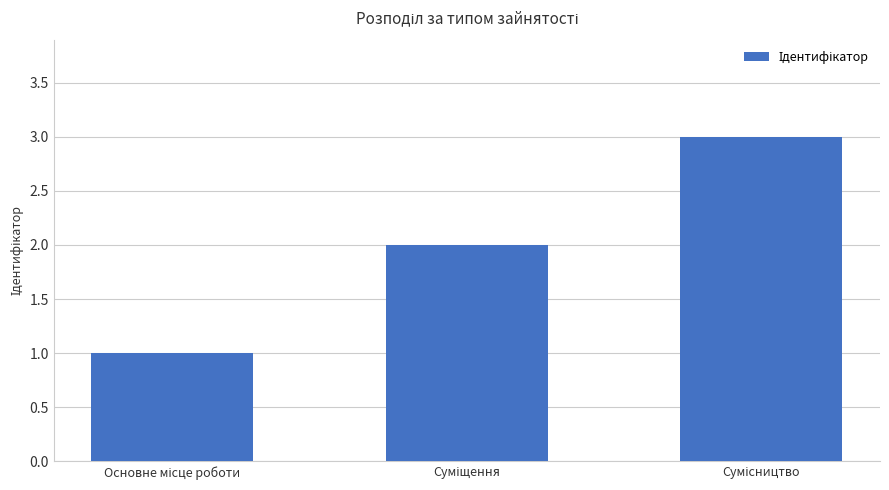

What is the greatest value displayed?

3